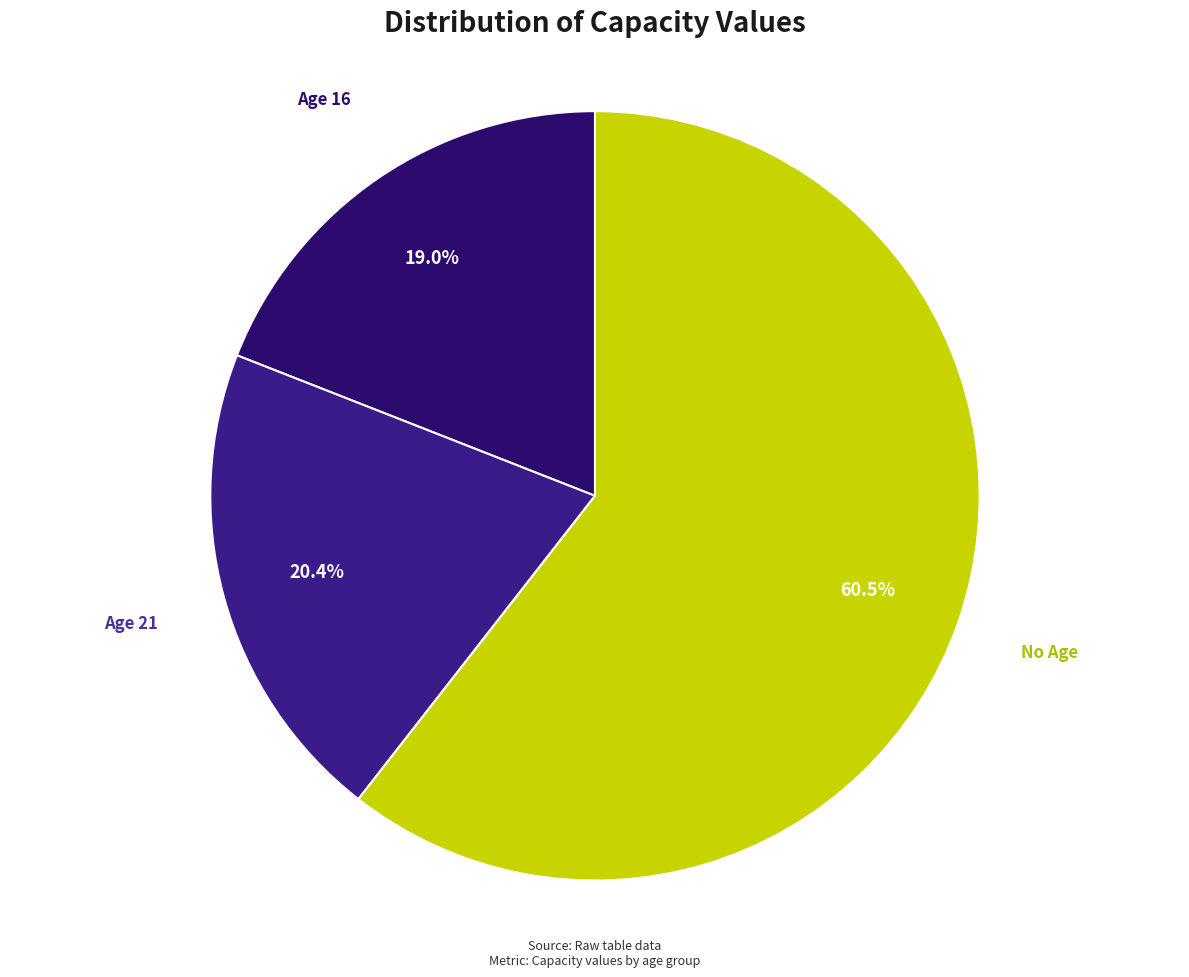

Does Age 16 represent more than half of the total?

No